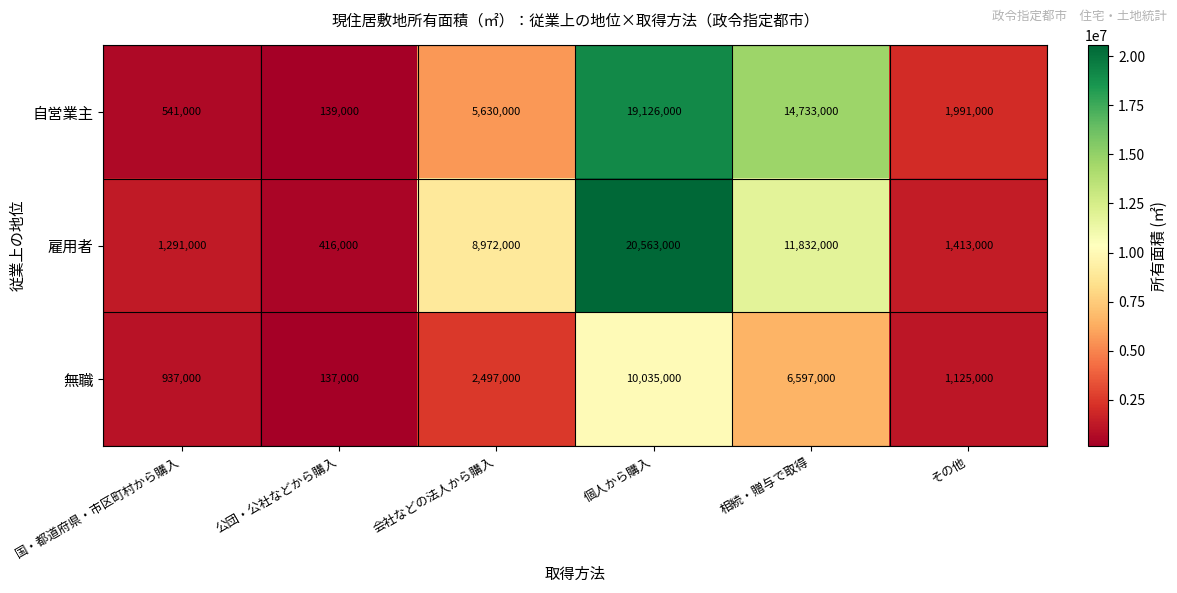

List the labels in order of 雇用者 value, smallest first.

公団・公社などから購入, 国・都道府県・市区町村から購入, その他, 会社などの法人から購入, 相続・贈与で取得, 個人から購入